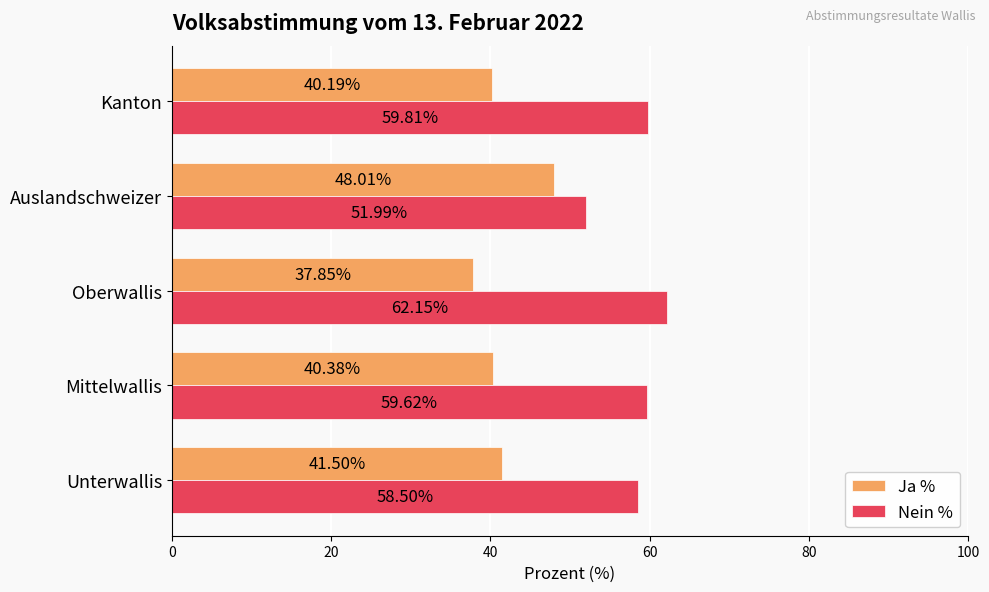

What is the sum of all Nein % values?

292.1